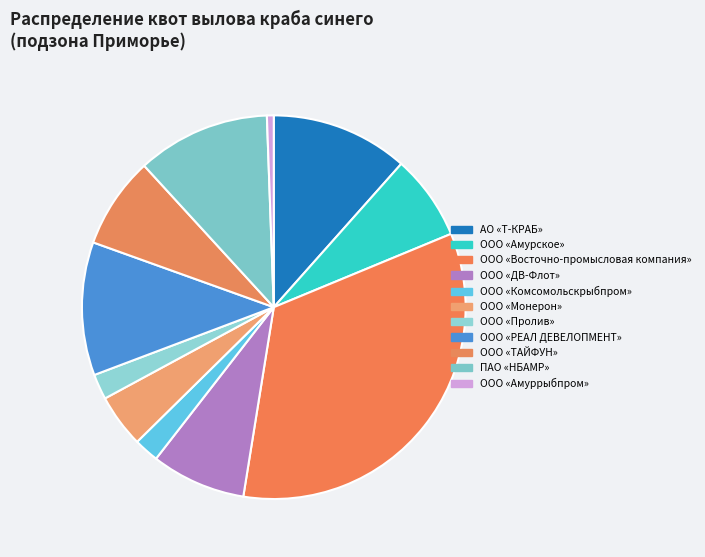

To the nearest percent, what is the average slice percentage?

9%